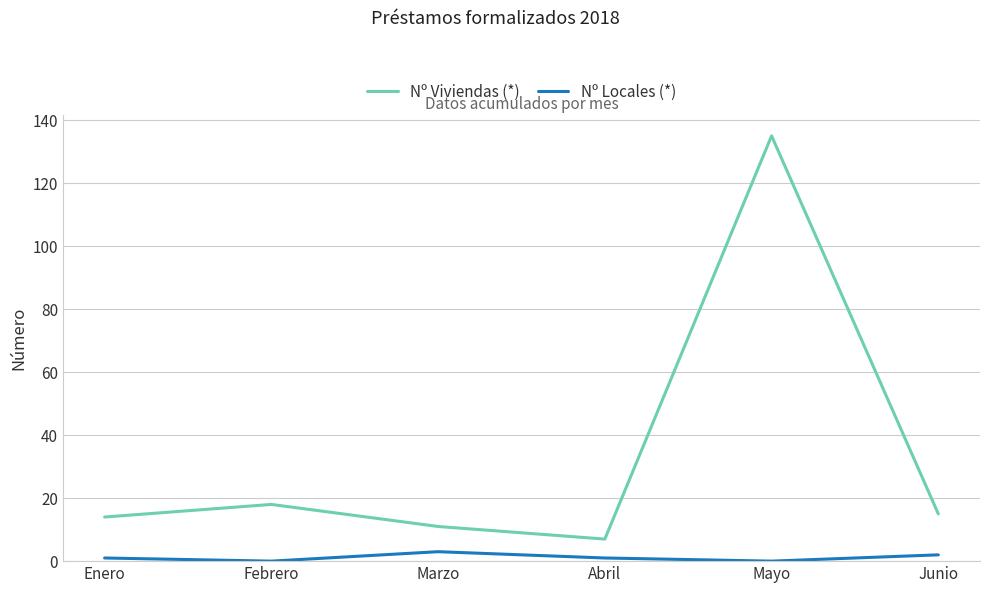

Which series has the largest range (max minus min)?

Nº Viviendas (*)